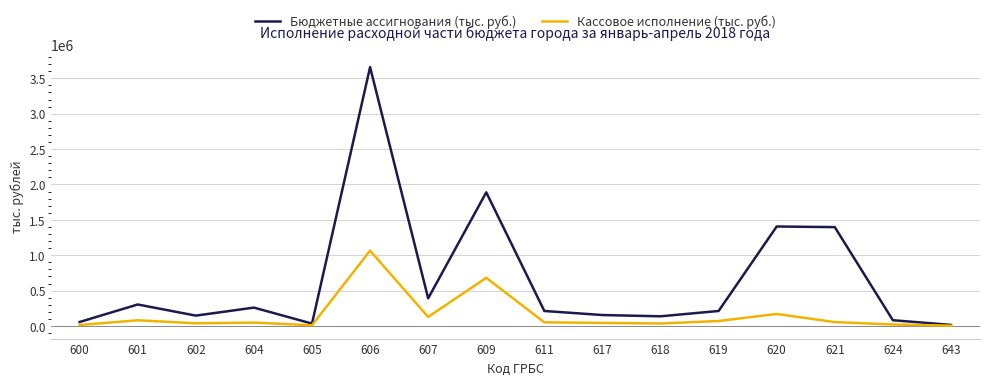

What is the approximate value of Кассовое исполнение (тыс. руб.) at 602, to the nearest 10?

37590